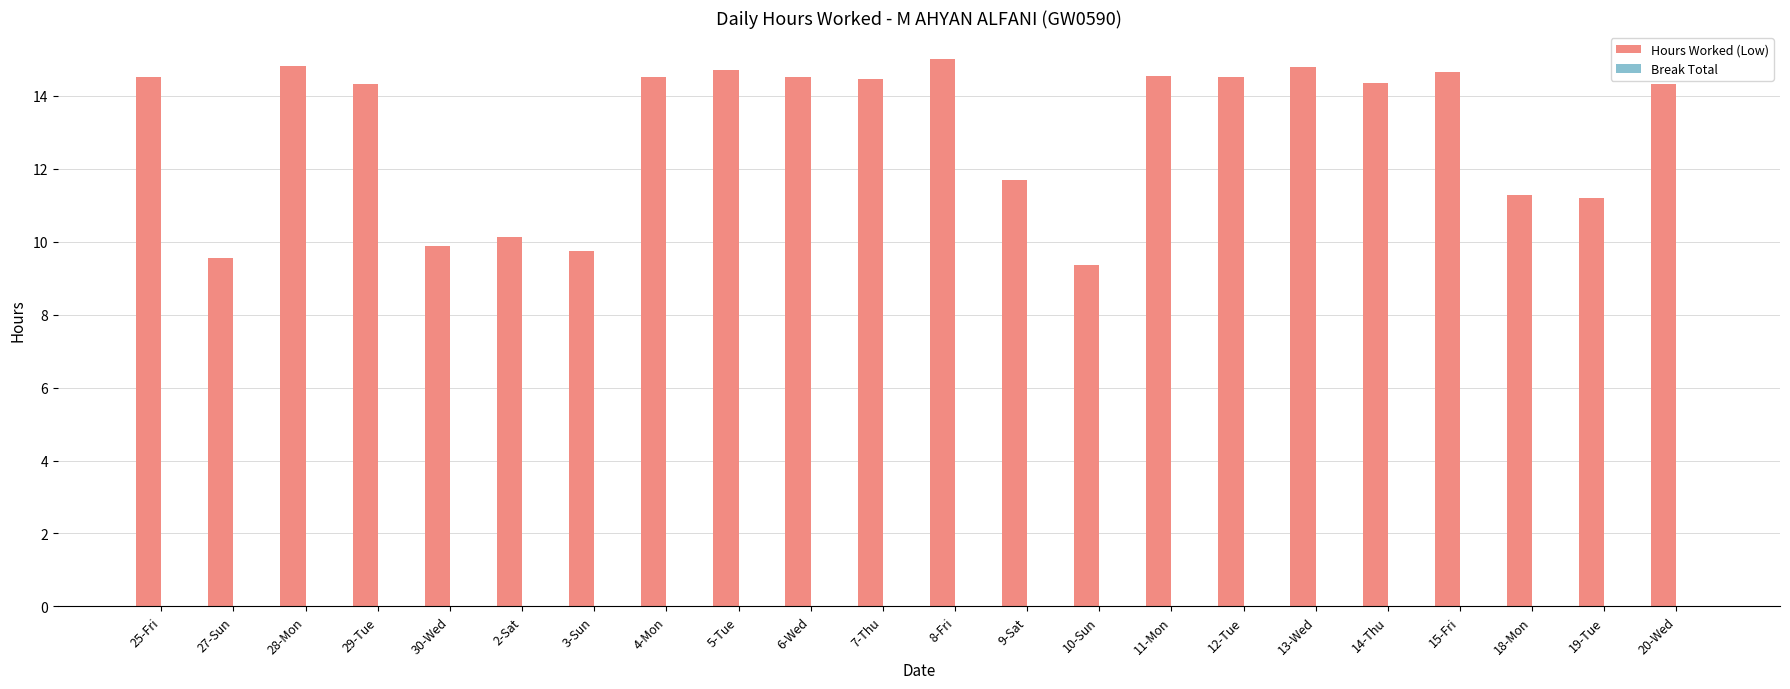

What is the value of the 2nd bar from the left?

9.6